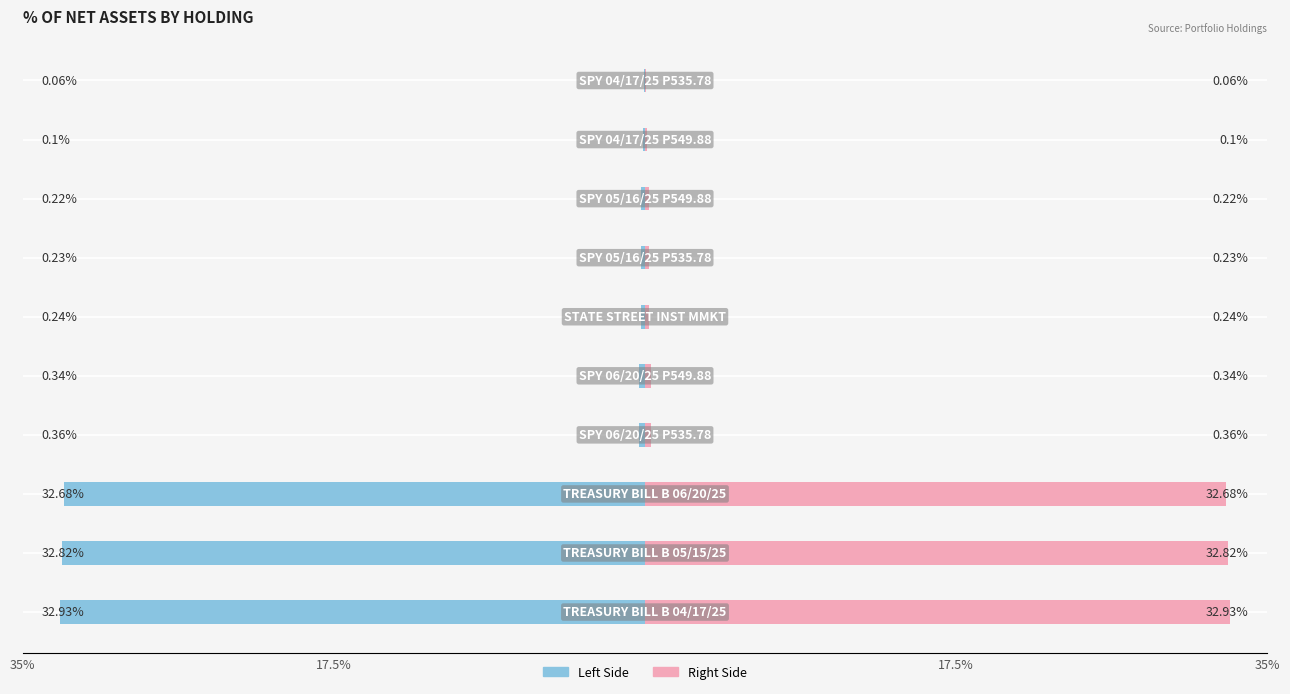

List the series in order of their peak value, lowest first.

% Net Assets (Left), % Net Assets (Right)